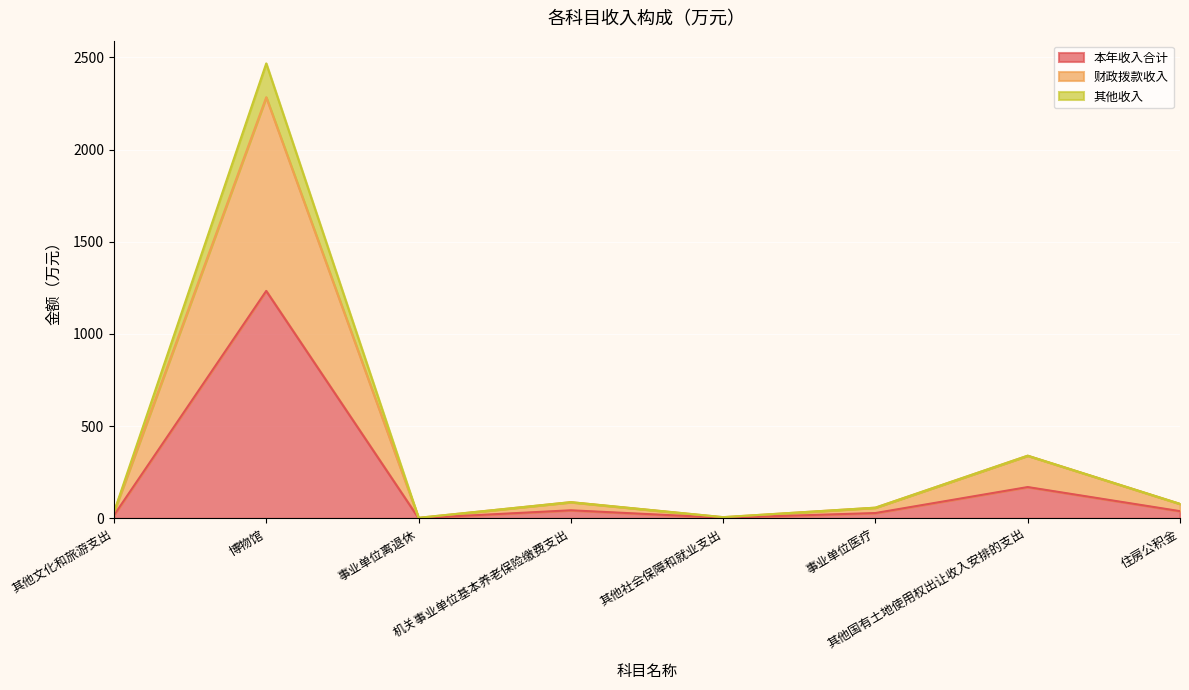

True or false: 财政拨款收入 and 本年收入合计 intersect in this chart.

False